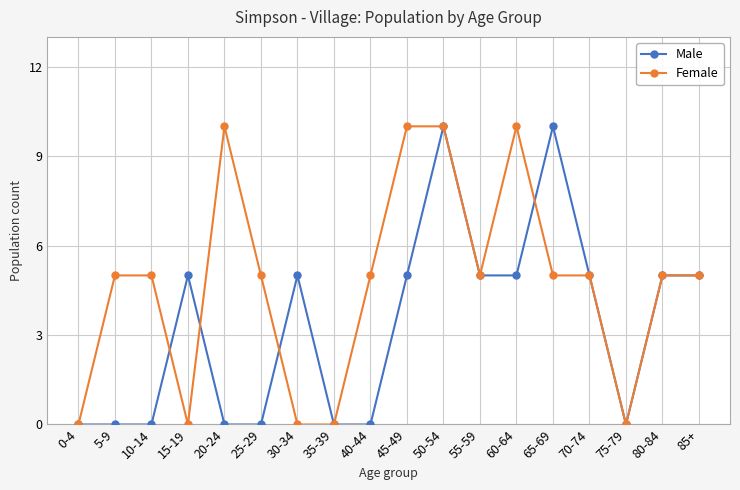

Which series ends up on top after the final intersection of Male and Female?

Male